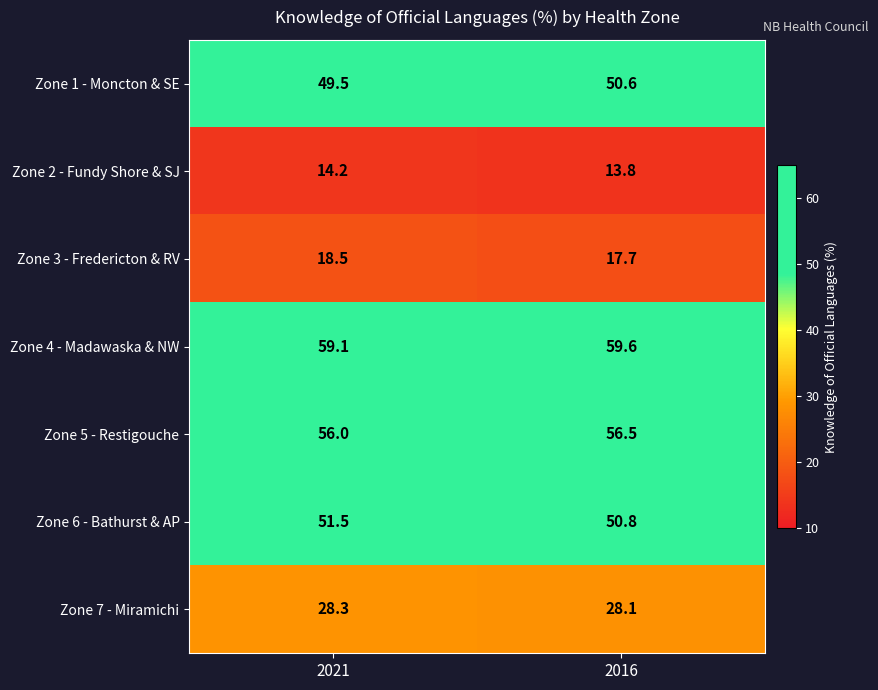

What is the minimum value shown in the chart?

13.8